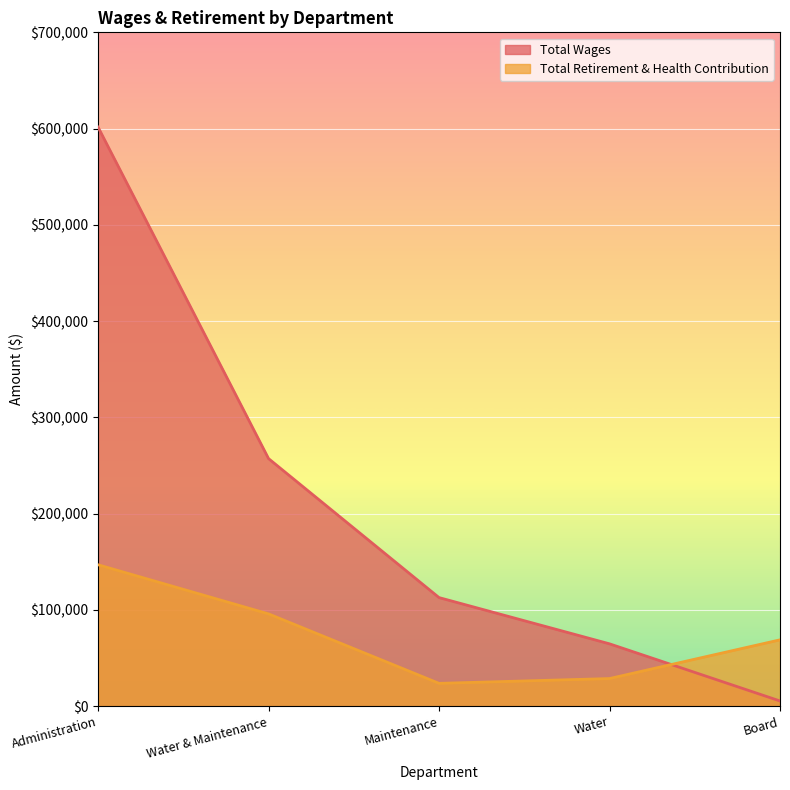

Rank the series by their average value, from lowest to highest.

Total Retirement & Health Contribution, Total Wages